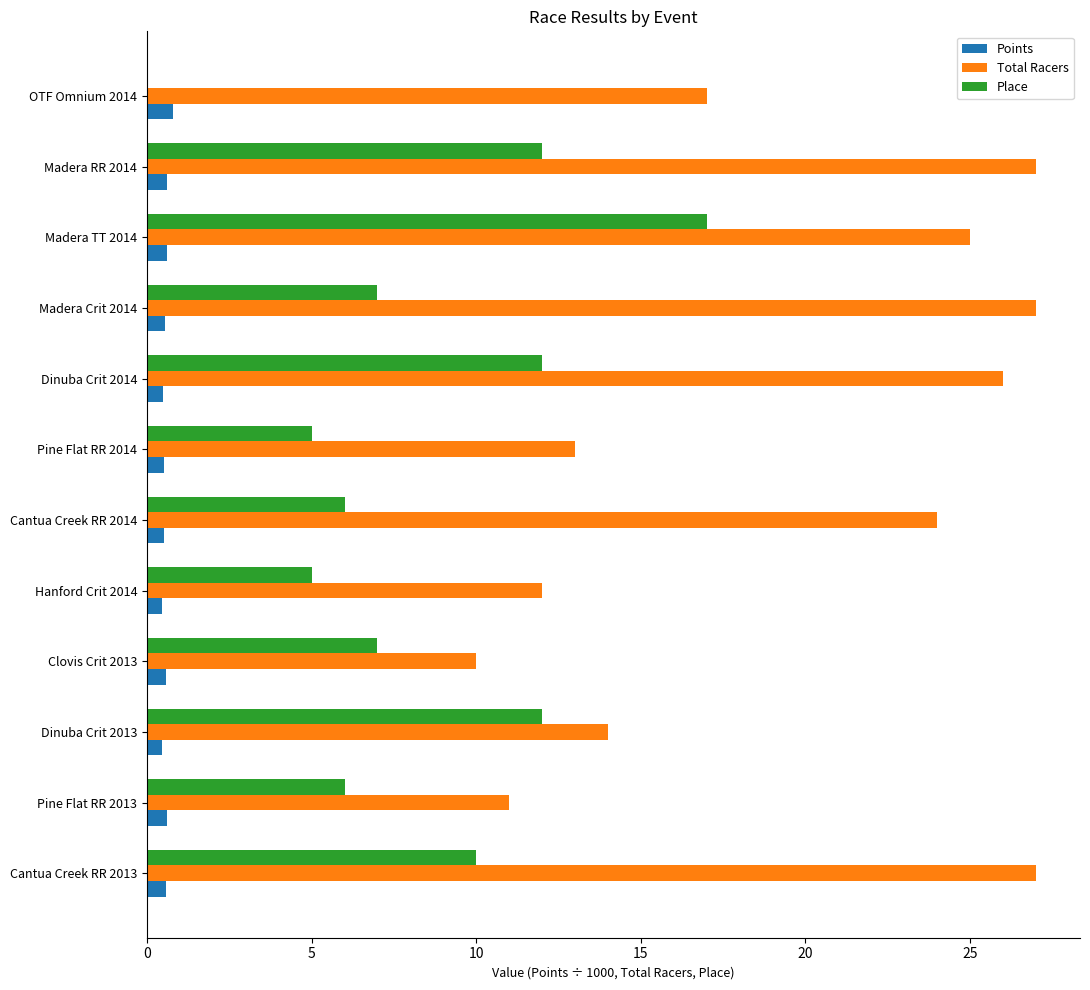

Which series changed the most between Pine Flat RR 2014 and Madera RR 2014?

Total Racers